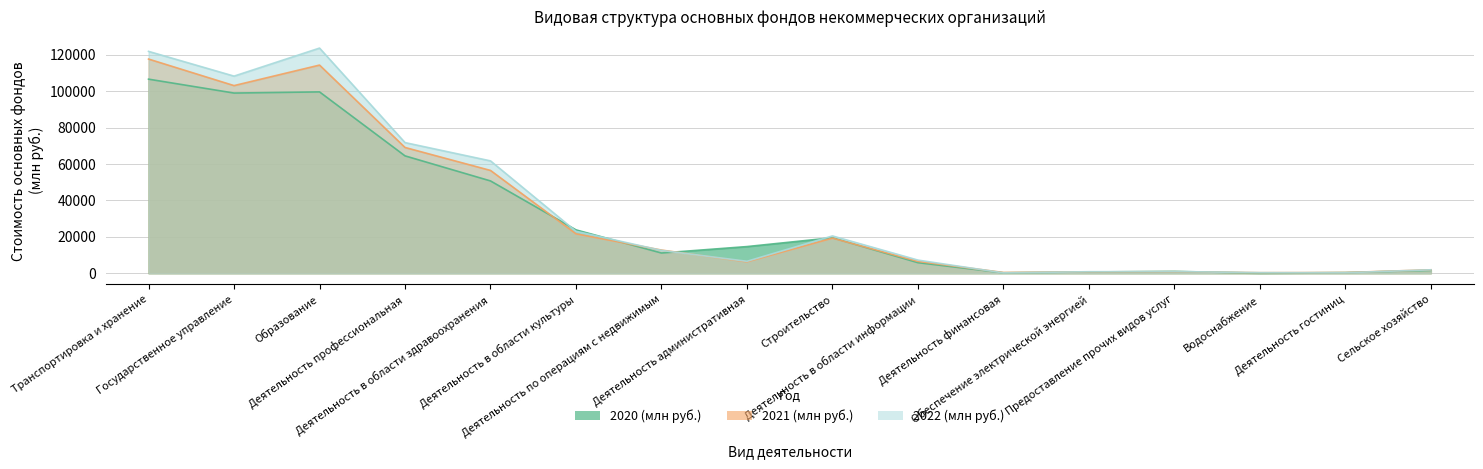

Which series has the largest total across all categories?

2022 (млн руб.)